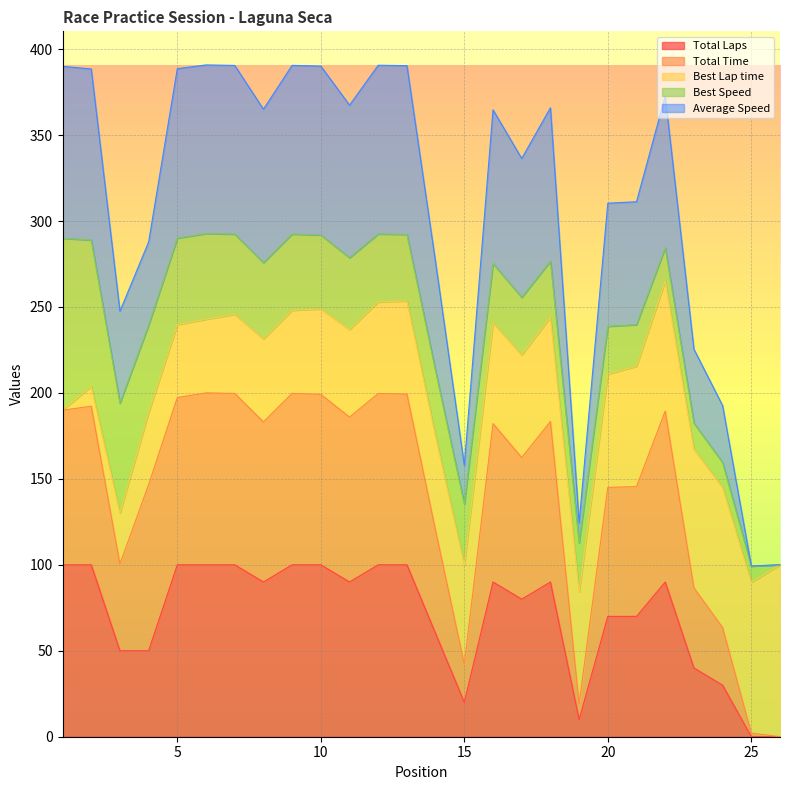

What are all the series names shown in the legend?

Total Laps, Total Time, Best Lap time, Best Speed, Average Speed